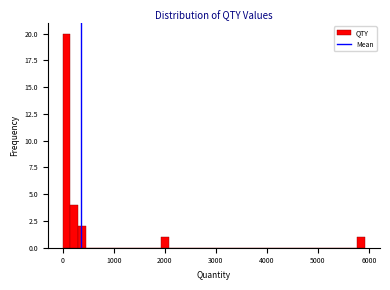

Read against the x-axis, roughly where is the centre of the tallest bar?

100